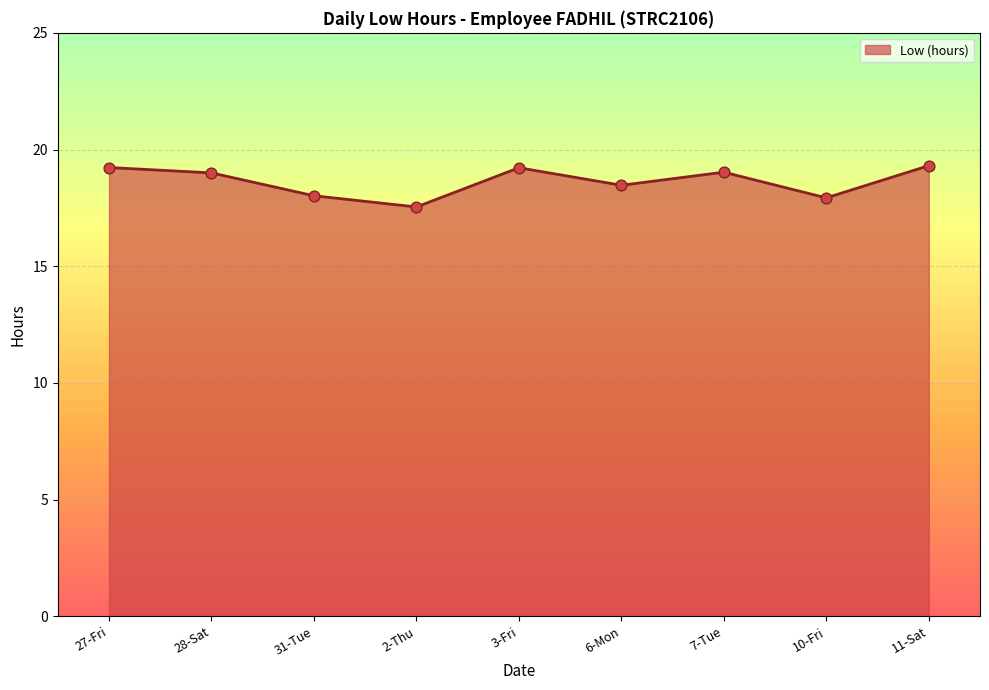

Which series reaches the maximum Y coordinate?

Low (hours) (line)